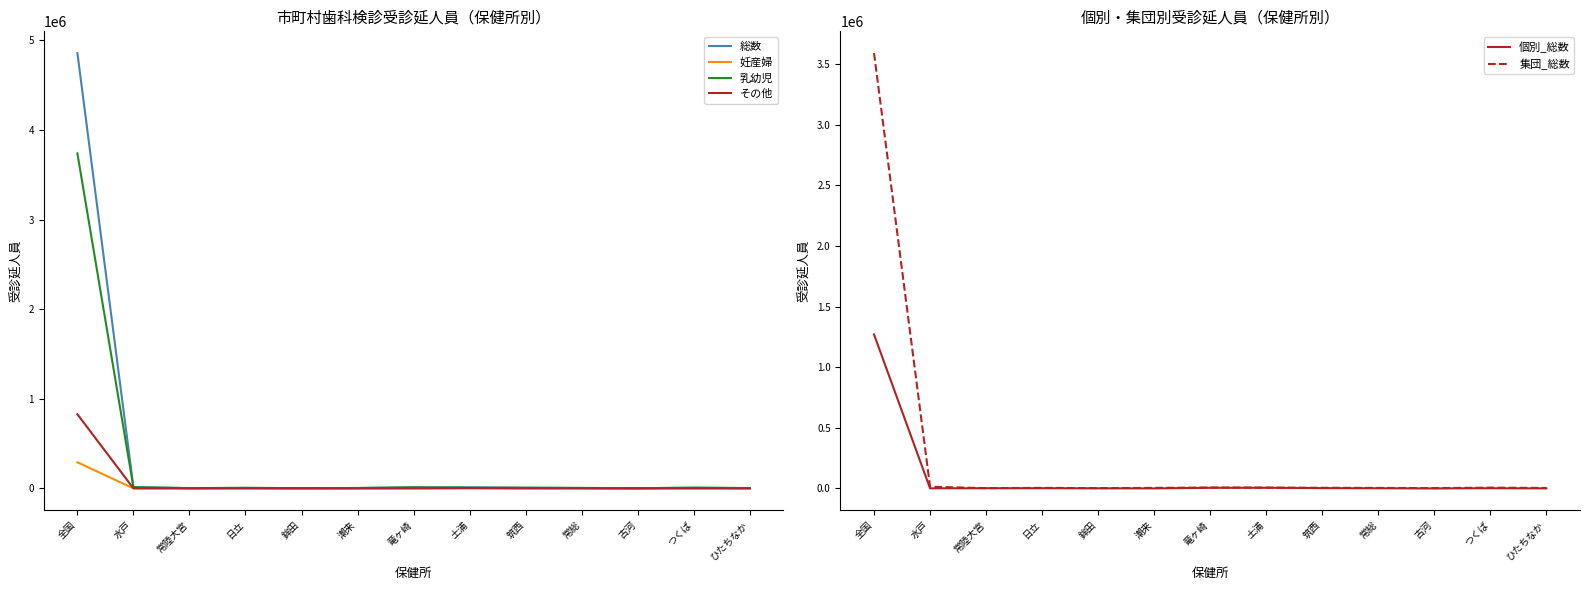

Does the chart display data point markers on the line(s)?

No